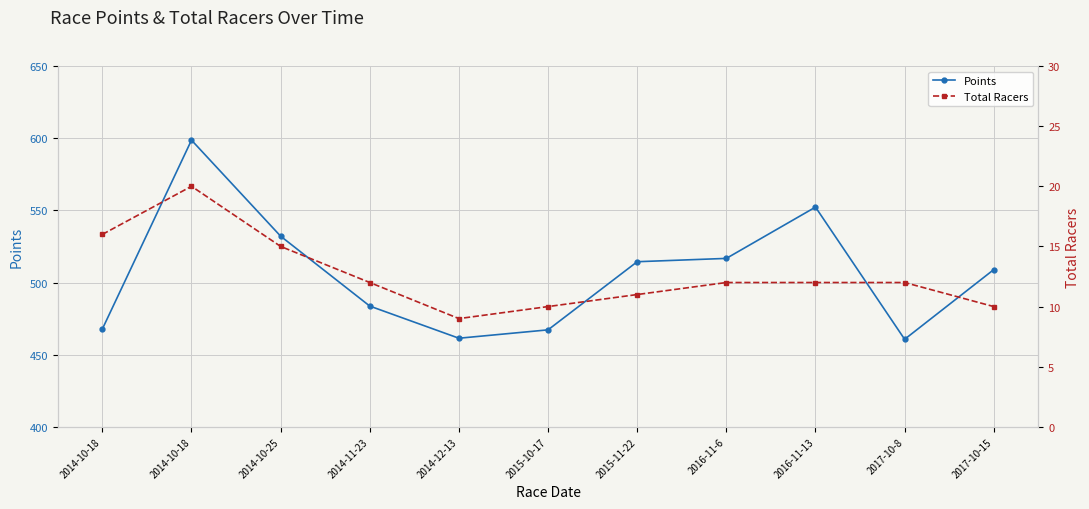

What is the approximate value of Points at 2014-12-13?

461.4